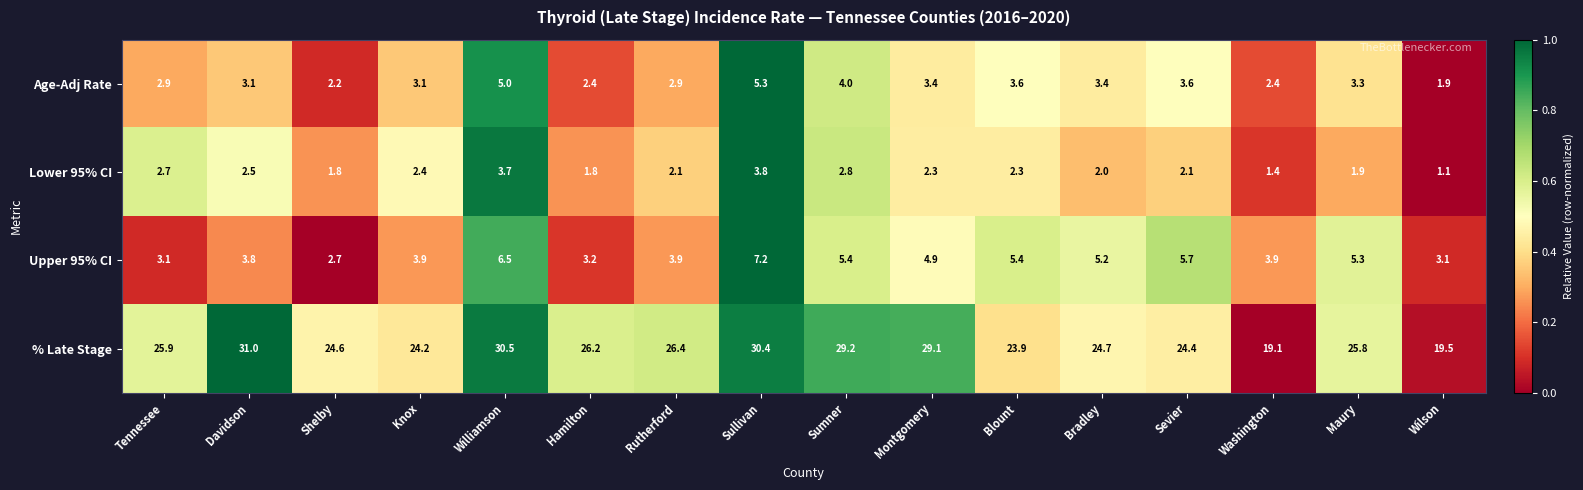

Which series has the widest spread of values?

% Late Stage